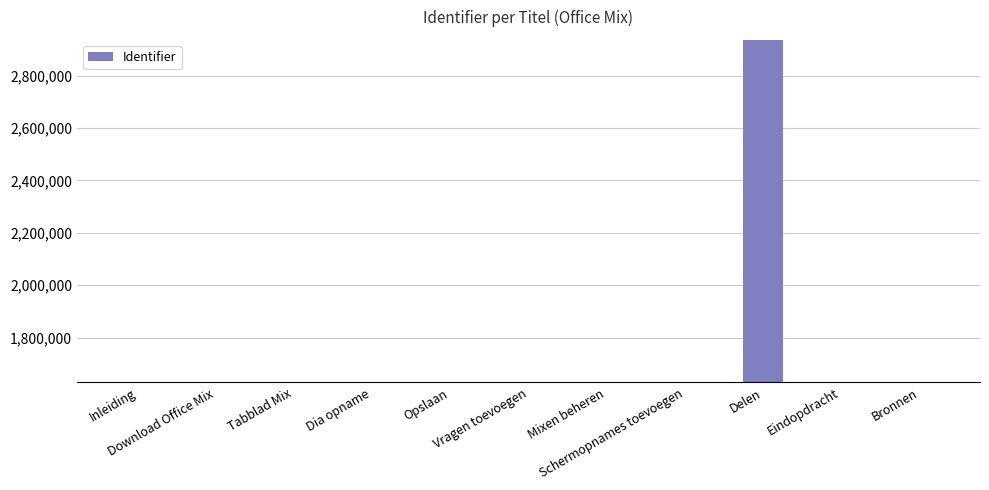

What is the value of the 10th bar from the left?

1629293